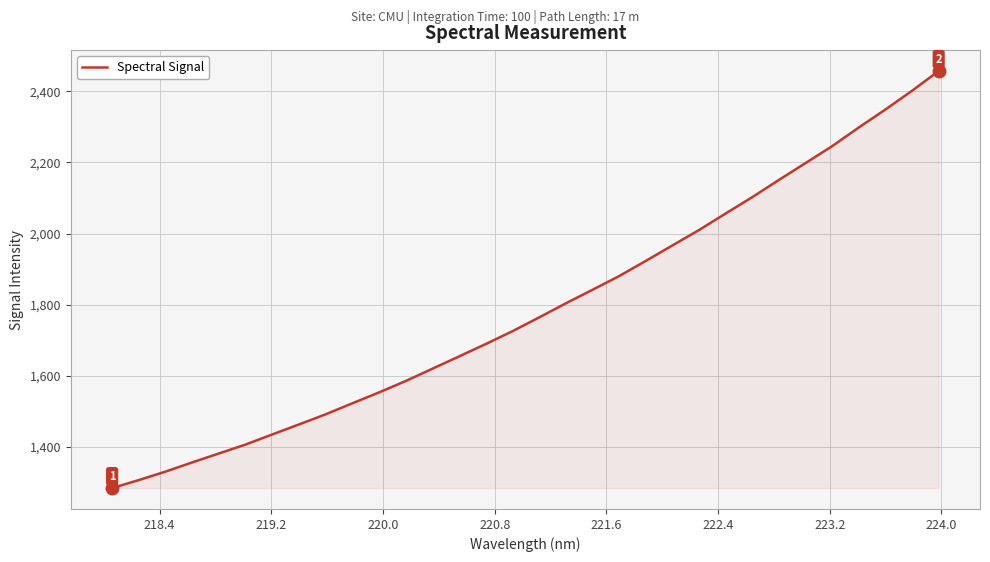

What is the minimum value shown in the chart?

1283.6